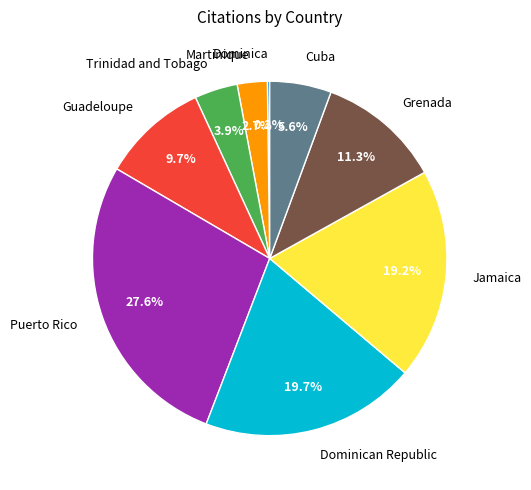

True or false: Cuba accounts for 1% of the total.

False